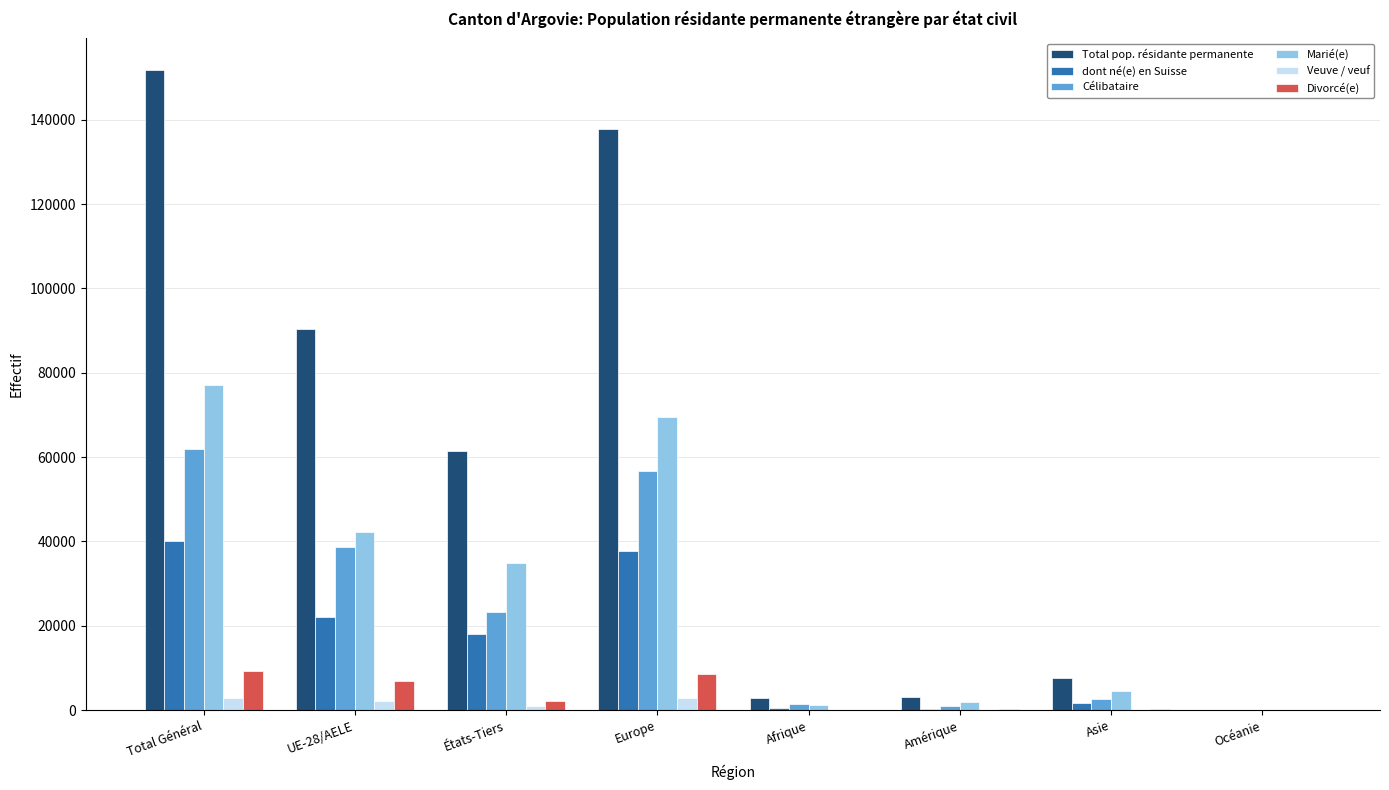

Which label corresponds to the largest value in the chart?

Total Général